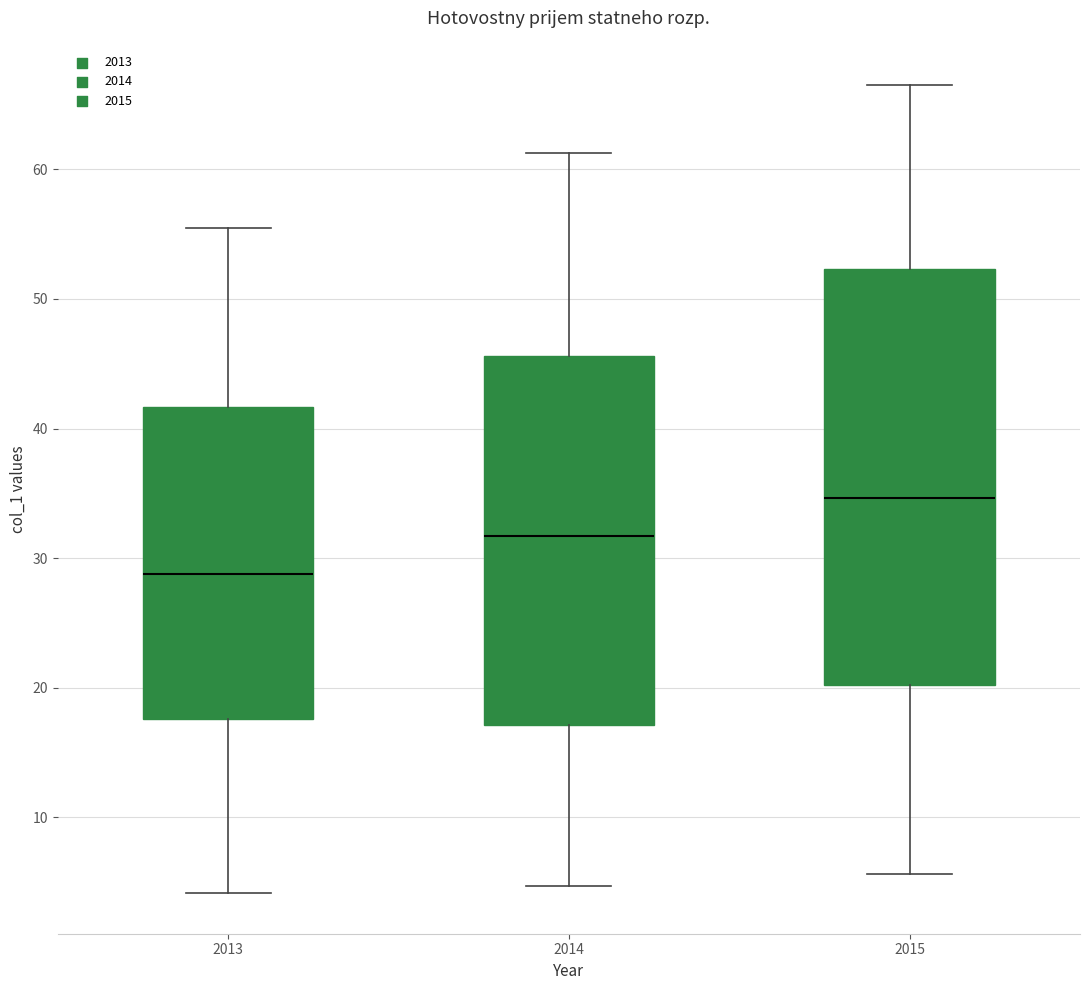

Reading left to right, transcribe this box plot: for each box, give where its median line is, the range the box spans, and where its two whiskers end, as read against the y-axis. The values are not printed on the chart, so give them approximately, as read against the axis.

2013: median 29, box 18 to 42, whiskers 4 to 56
2014: median 32, box 17 to 46, whiskers 5 to 61
2015: median 35, box 20 to 52, whiskers 6 to 66